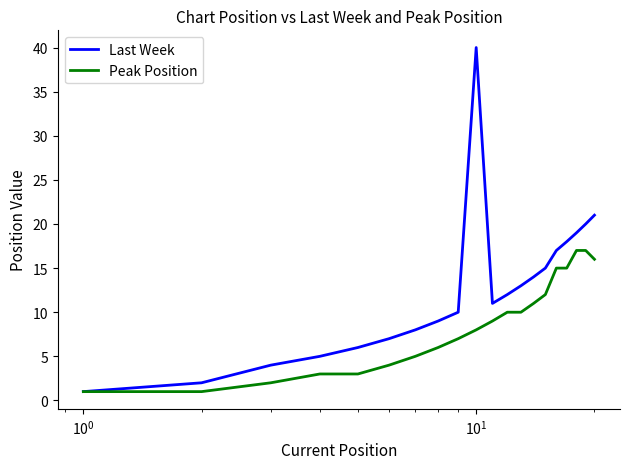

What is the greatest value displayed?

40